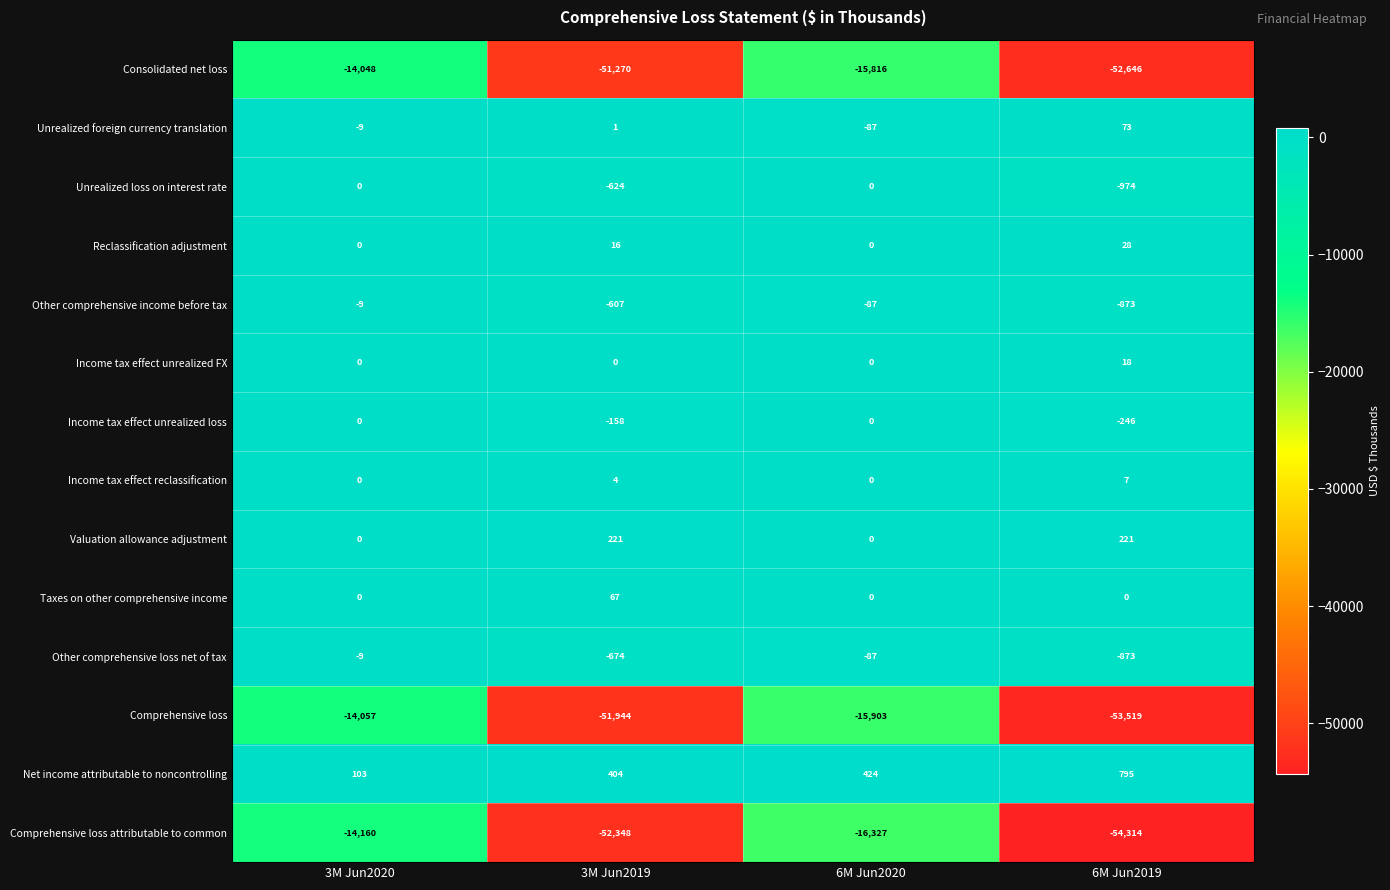

Rank the series at 3M Jun2019 from lowest to highest value.

Comprehensive loss attributable to common, Comprehensive loss, Consolidated net loss, Other comprehensive loss net of tax, Unrealized loss on interest rate, Other comprehensive income before tax, Income tax effect unrealized loss, Income tax effect unrealized FX, Unrealized foreign currency translation, Income tax effect reclassification, Reclassification adjustment, Taxes on other comprehensive income, Valuation allowance adjustment, Net income attributable to noncontrolling